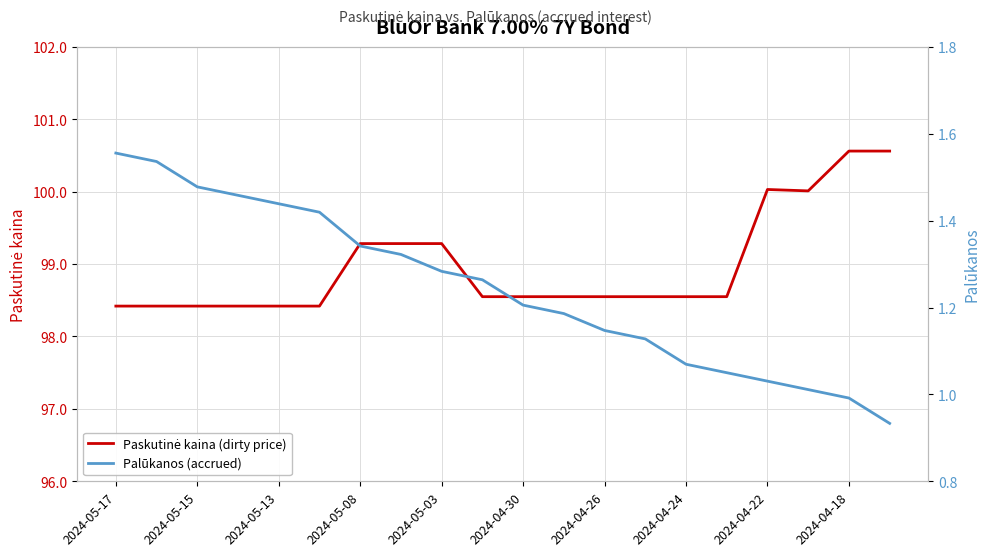

What is the sum of all Palūkanos (accrued) values?

24.9